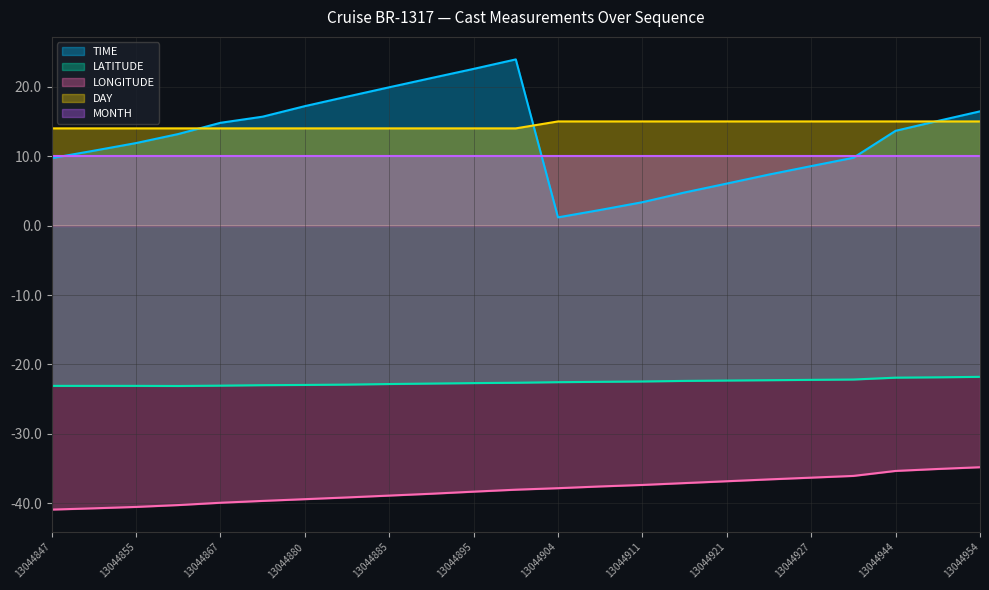

What is the minimum value for DAY?

14.0